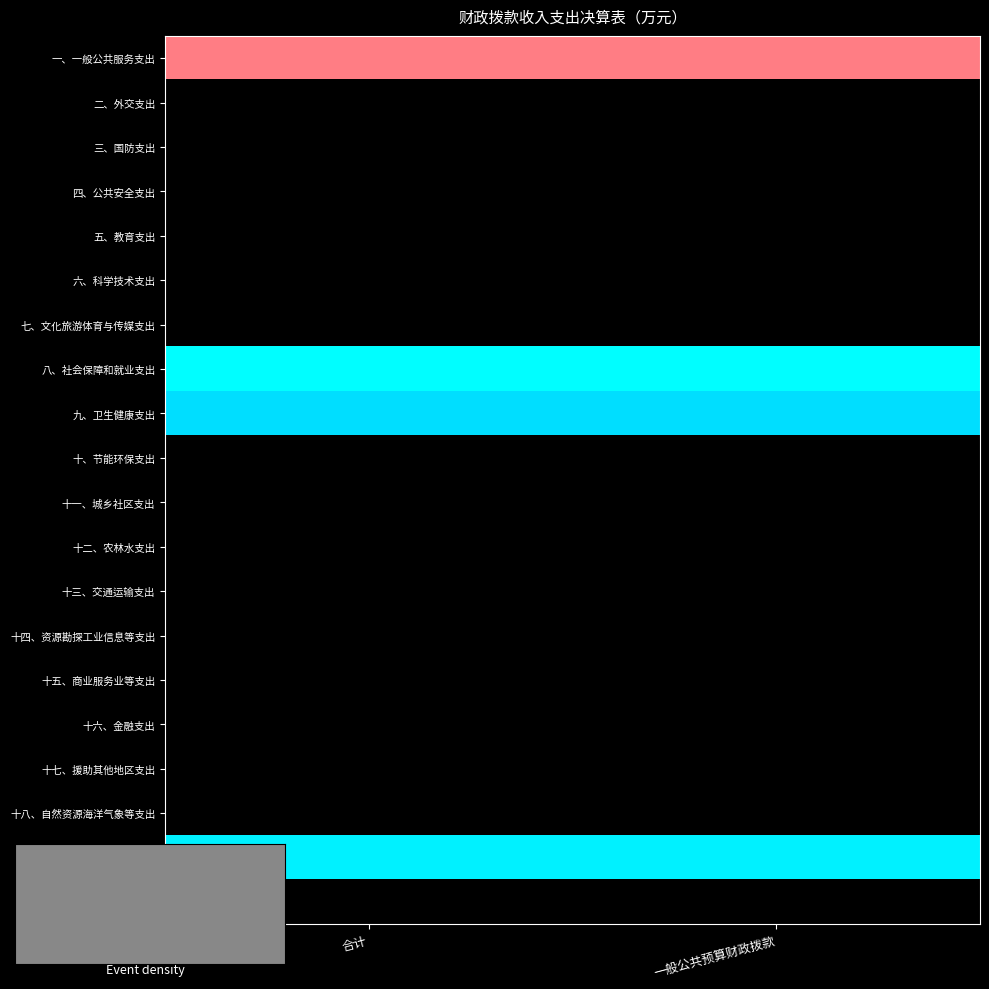

At which category does the chart reach its peak across all series?

合计